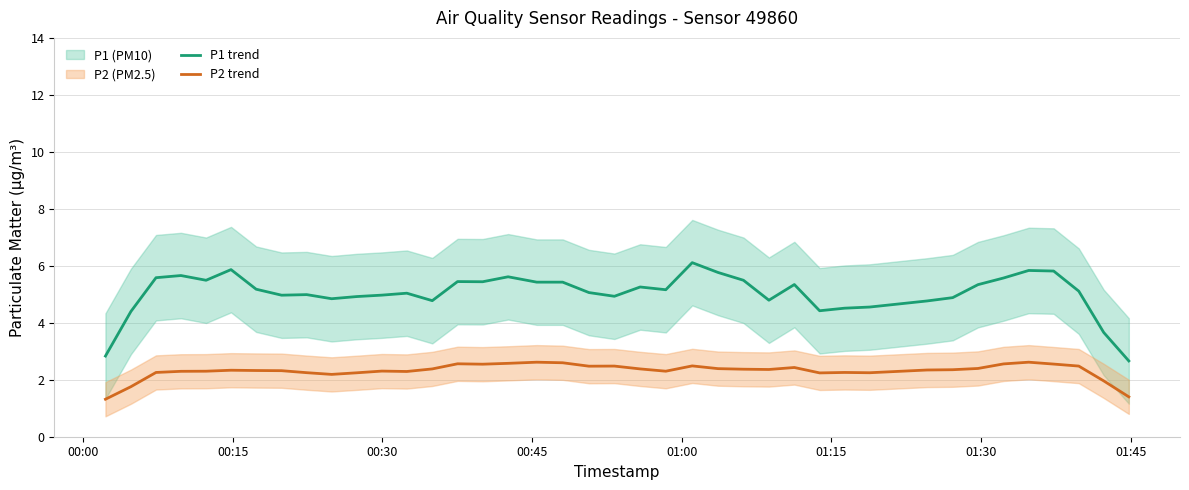

What is the minimum value for P2 trend?

1.3